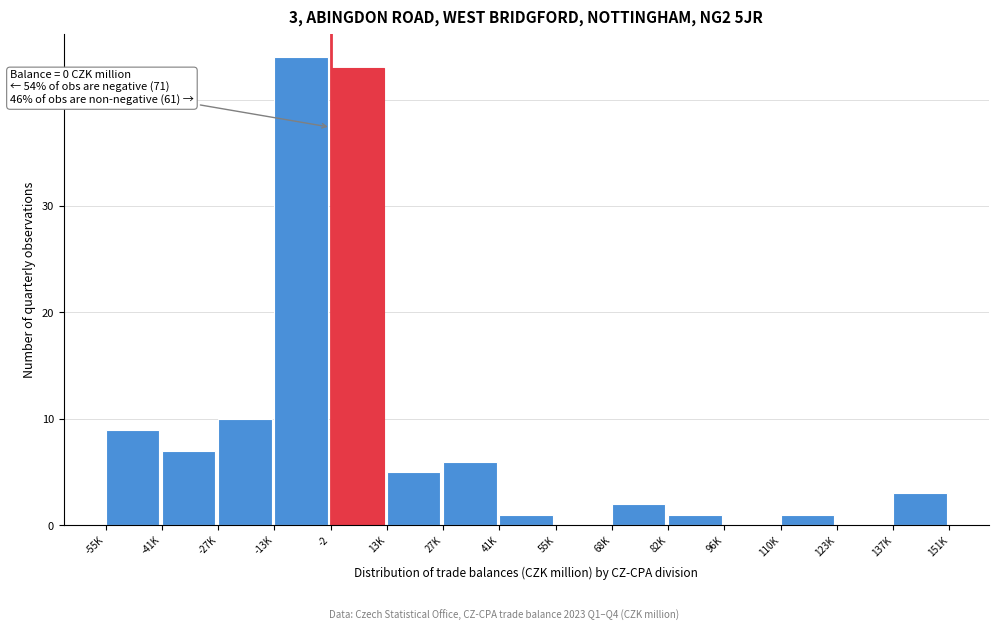

What is the greatest value displayed?

44